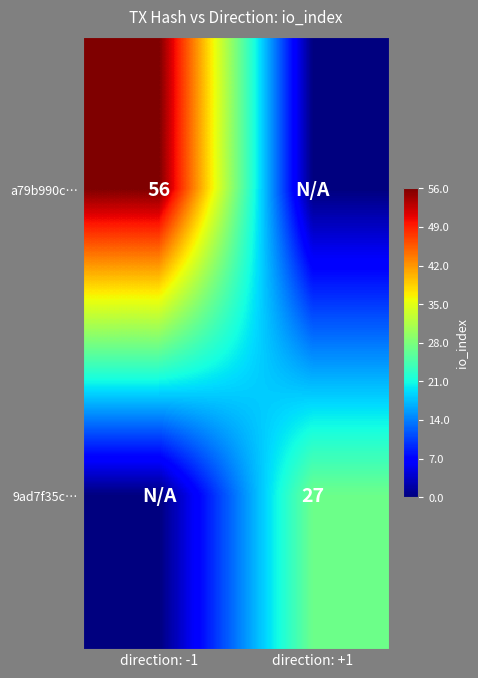

The 9ad7f35c… series shows 16 at direction: +1. True or false?

False